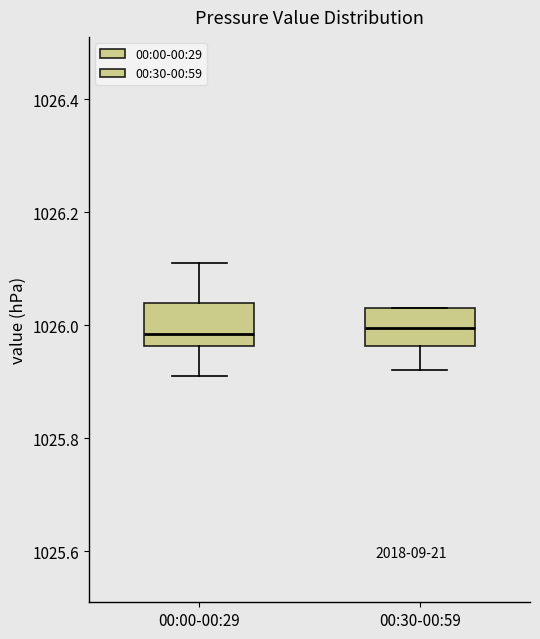

Reading left to right, read every box against the y-axis: the position of its median line, the range the box covers, and the ends of its whiskers. The values are not printed on the chart, so give them approximately, as read against the axis.

00:00-00:29: median 1025.98, box 1025.96 to 1026.04, whiskers 1025.92 to 1026.12
00:30-00:59: median 1026.00, box 1025.96 to 1026.04, whiskers 1025.92 to 1026.04